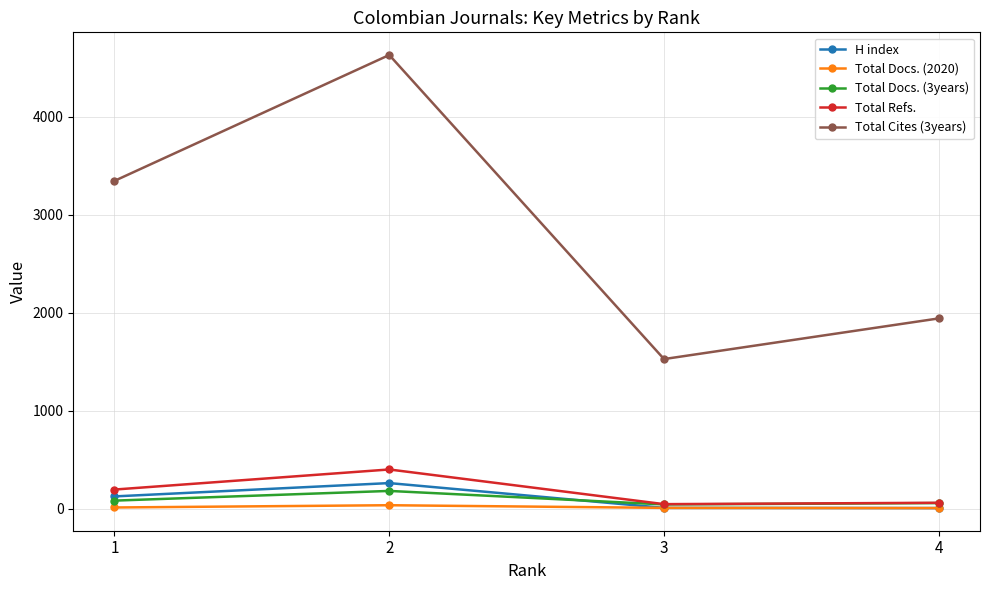

What is the difference between the maximum and second lowest values in the Total Refs. series?

340